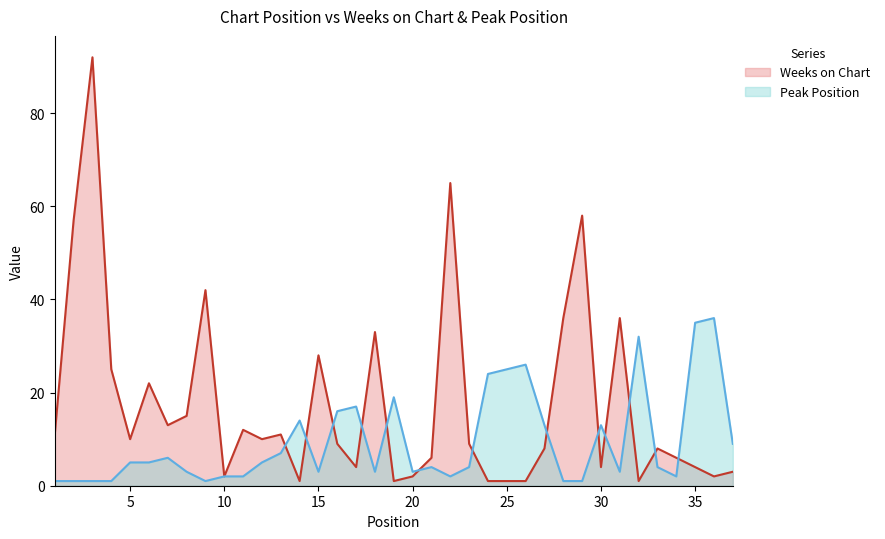

Rank the series by their average value, from lowest to highest.

Peak Position, Weeks on Chart